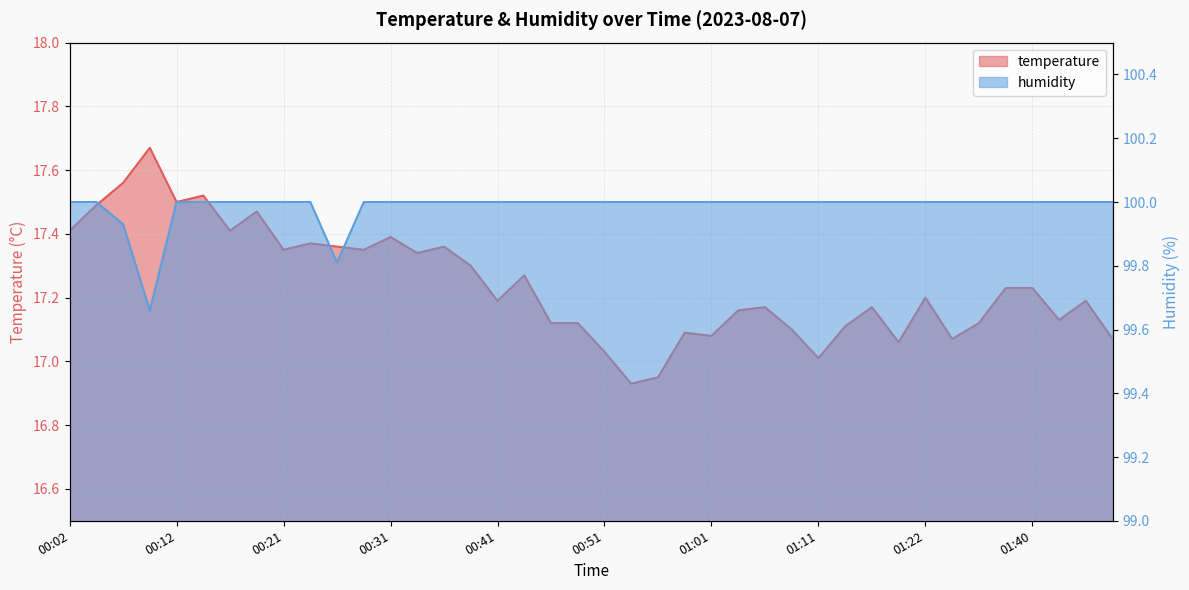

What is the difference between the highest and lowest values at 00:19?

82.5